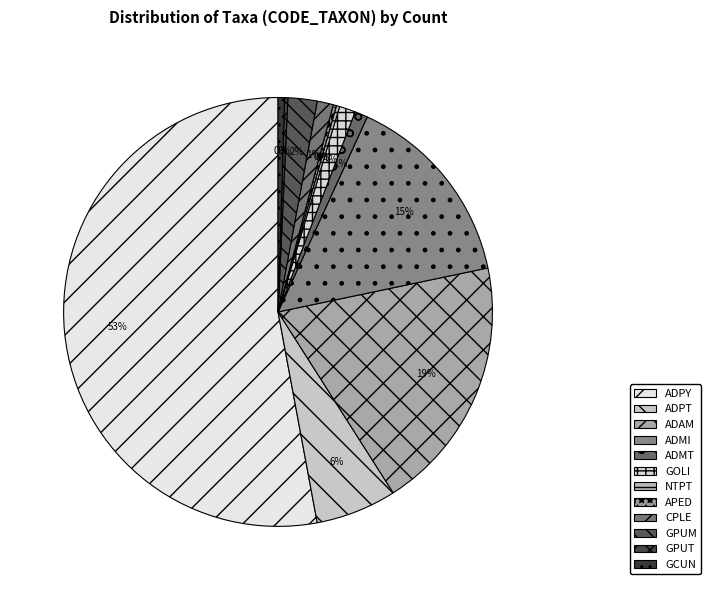

Which category has the biggest portion of the pie?

ADPY